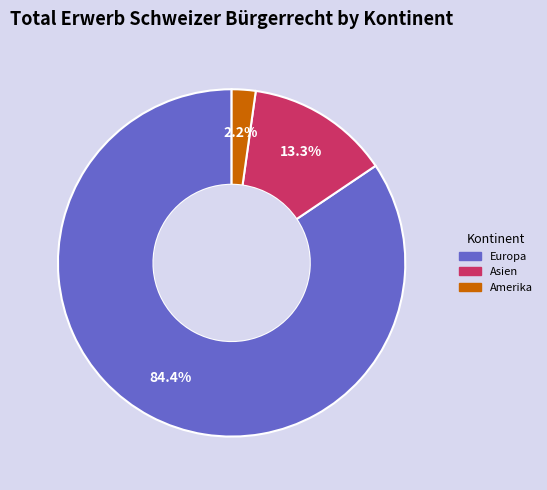

Is there a majority slice in this chart?

Yes